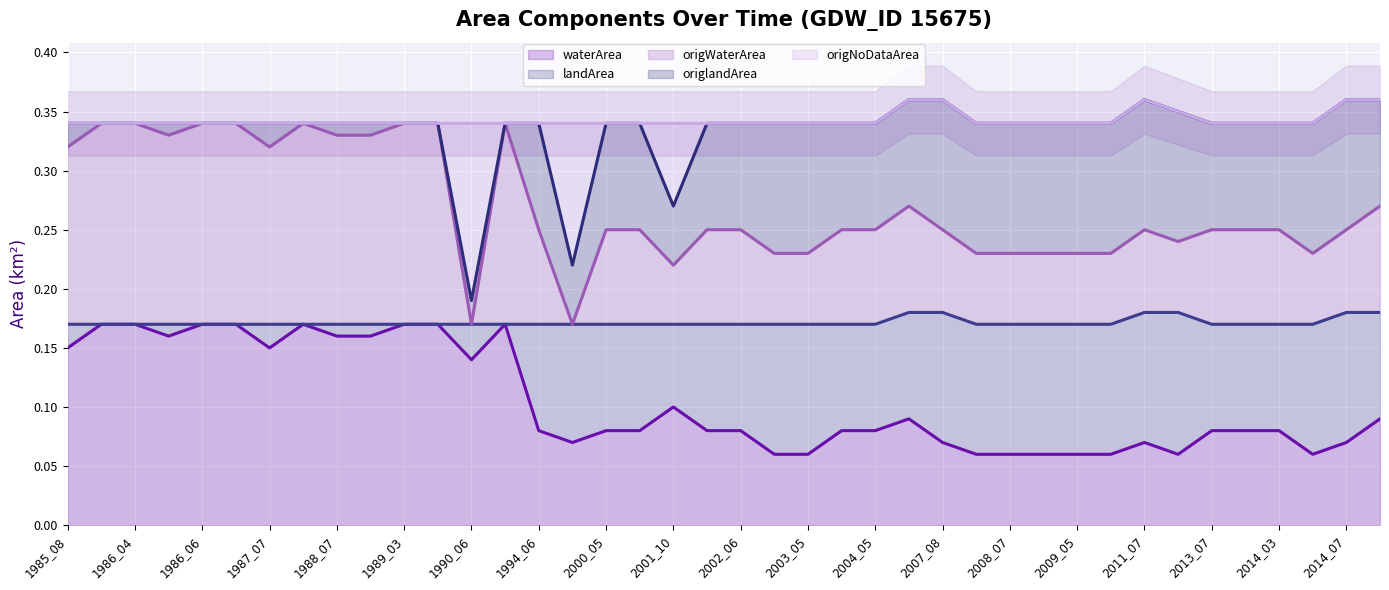

Count the waterArea values in the range 0 to 1.

40